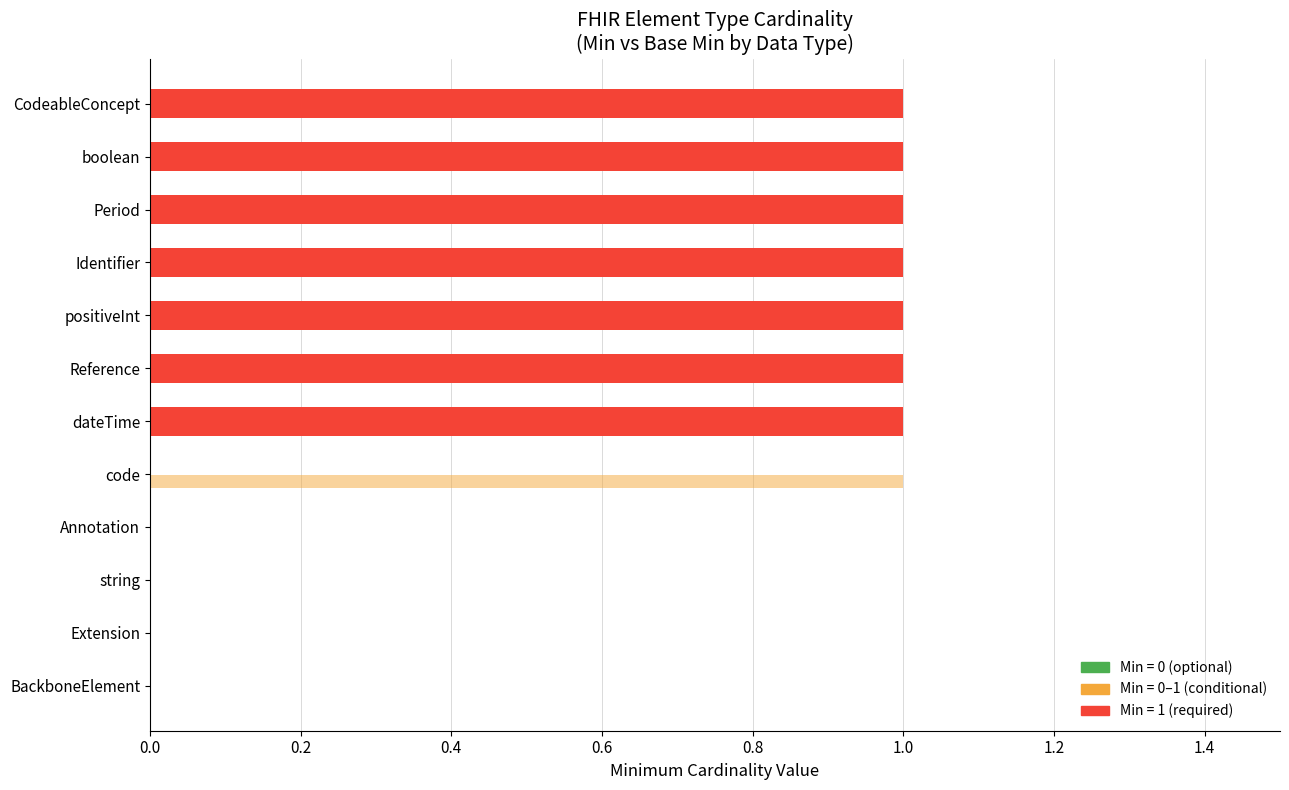

How many series are shown in this chart?

2